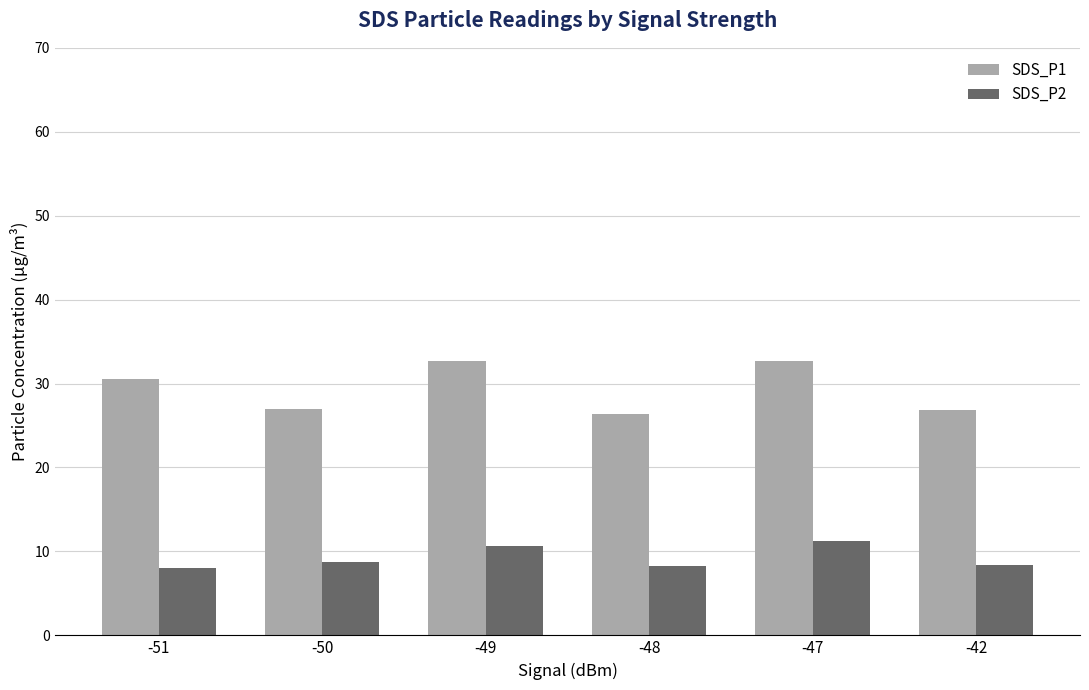

What is the difference between the maximum and minimum values in the SDS_P2 series?

3.3